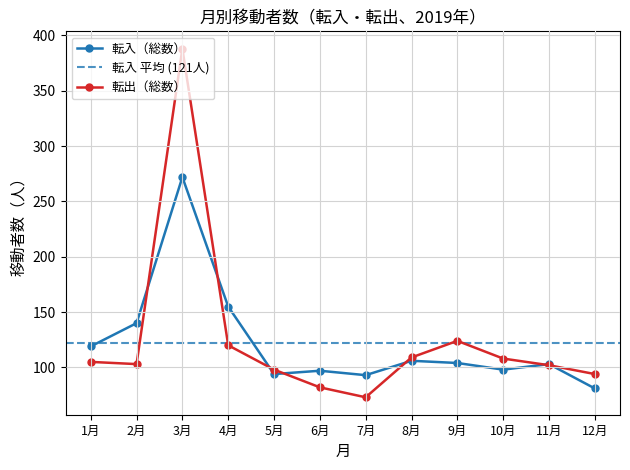

Rank the series at 5月 from highest to lowest value.

転出（総数）, 転入（総数）